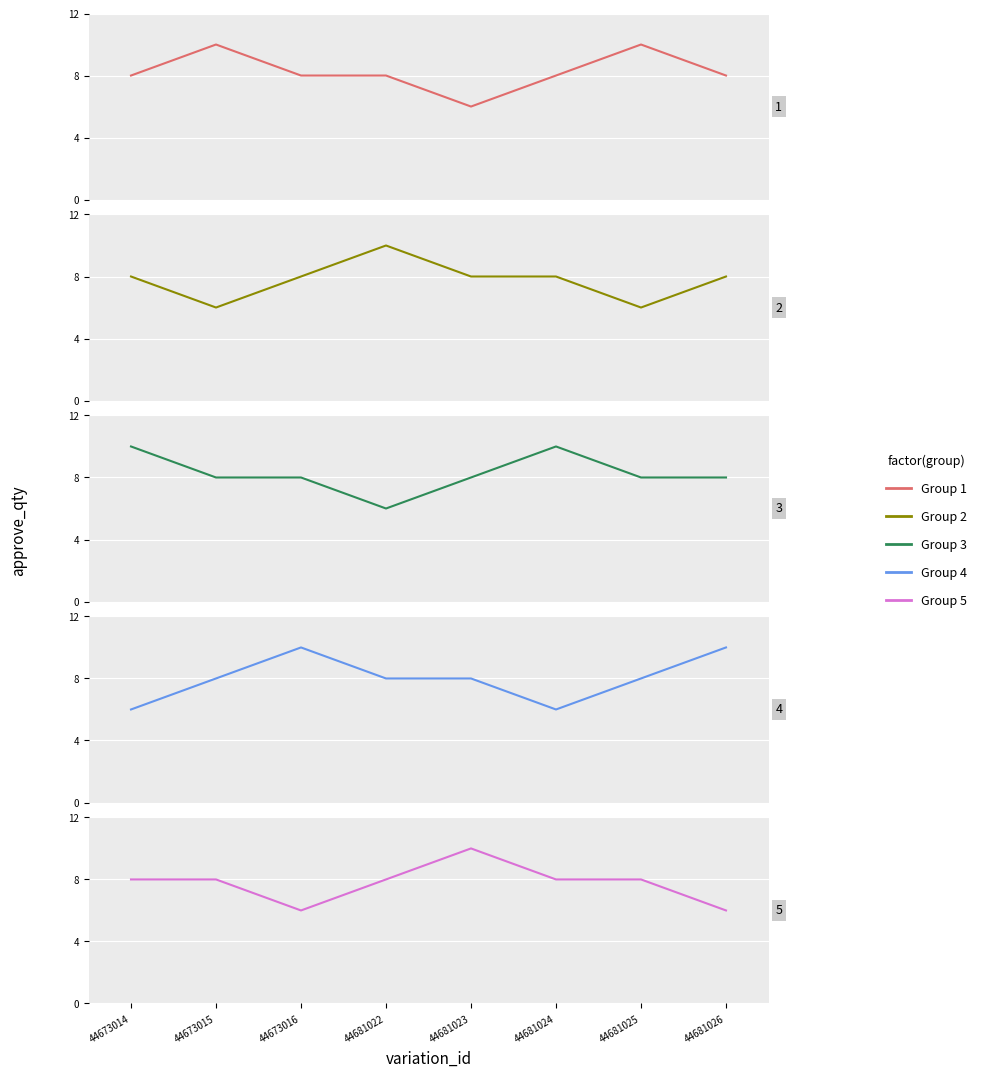

Which series has the largest total across all categories?

Group 1